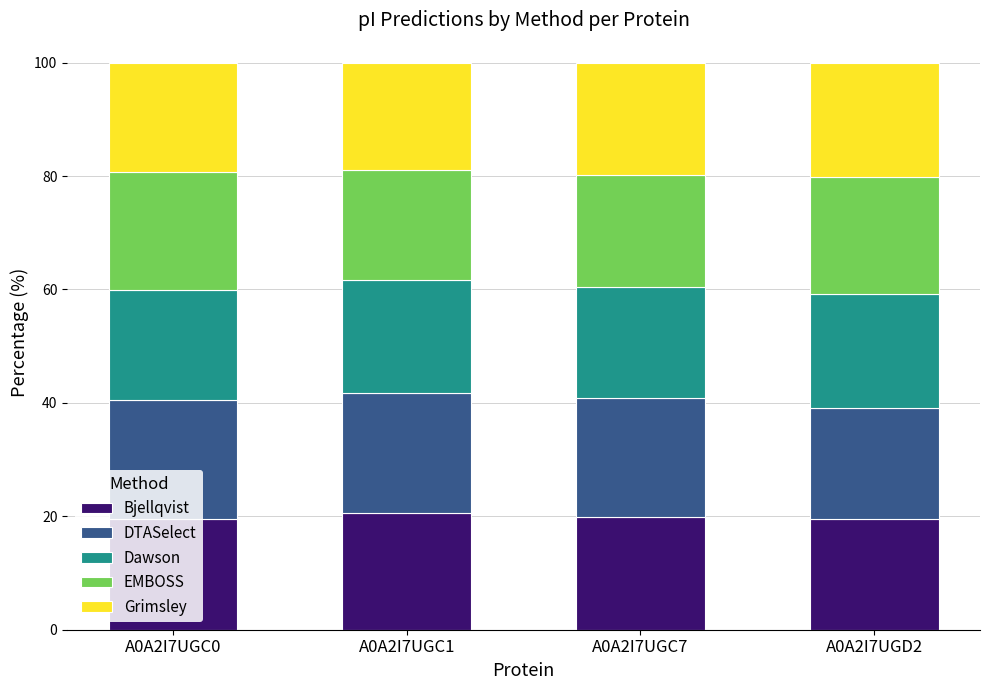

The Bjellqvist series shows 26.4 at A0A2I7UGC0. True or false?

False